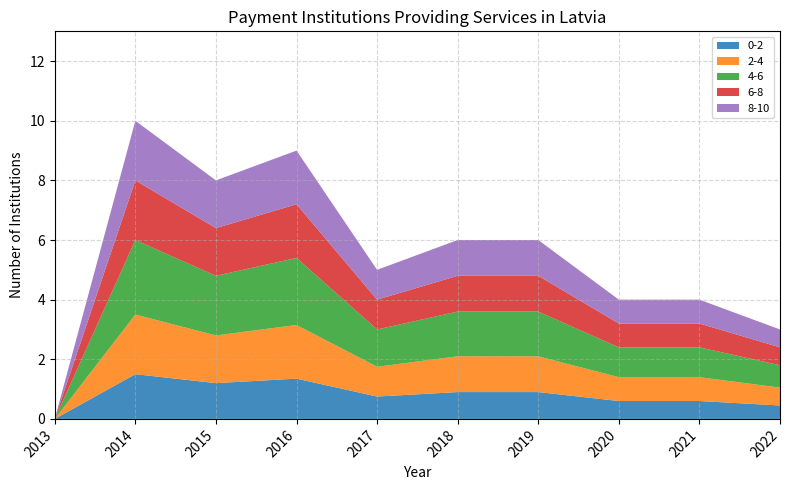

Reading left to right, what are all the values shown in this chart?

0	10	8	9	5	6	6	4	4	3